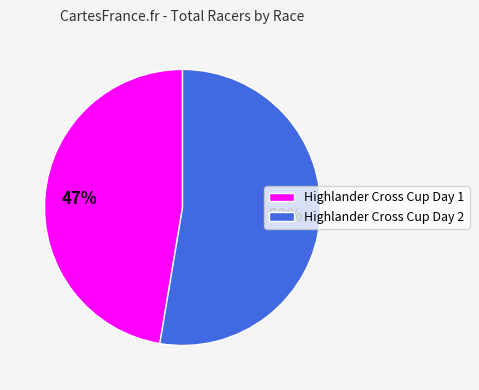

Is there a majority slice in this chart?

Yes